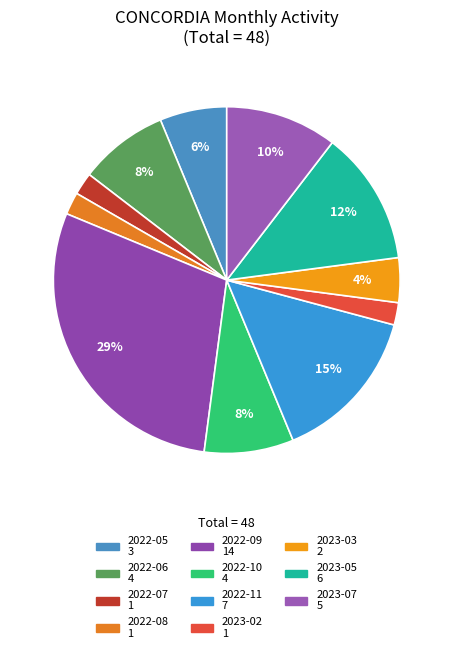

Is there a majority slice in this chart?

No